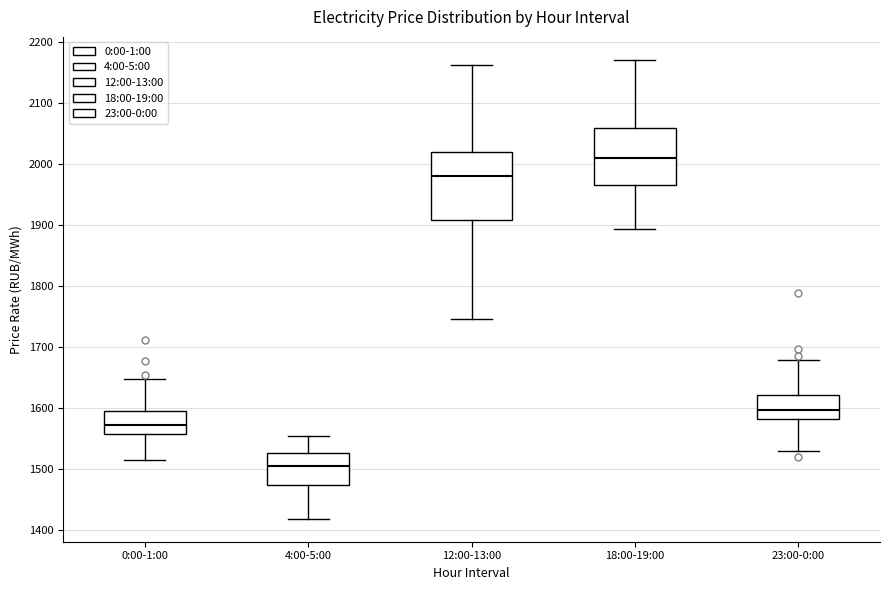

Comparing the boxes themselves (not the whiskers), which one is the tallest?

12:00-13:00